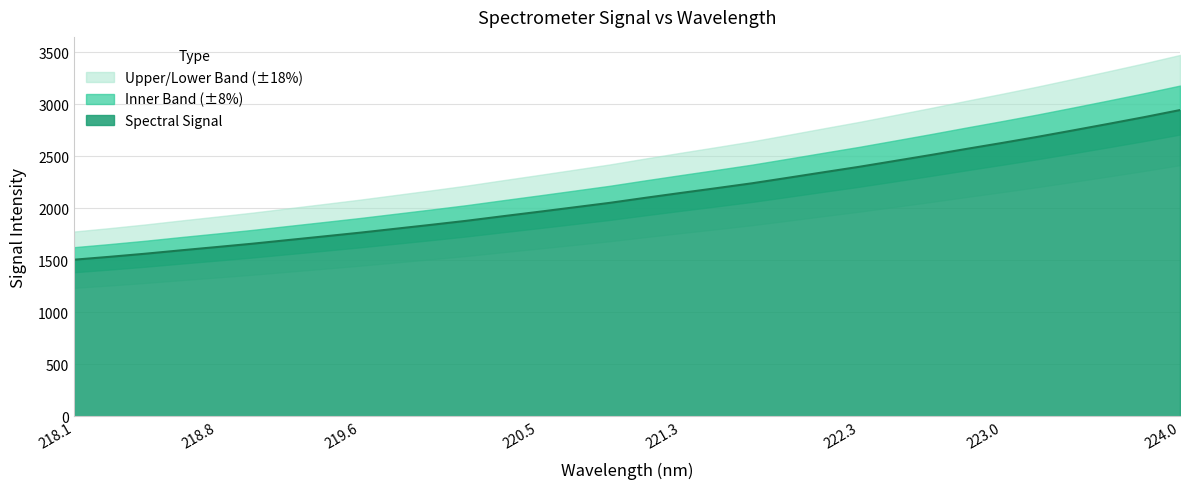

Reading left to right, transcribe all the data shown in this chart.

1505.1	1532.9	1562.8	1595.4	1626.9	1659.1	1694.2	1729.1	1764.6	1802.5	1840.4	1879.5	1922.6	1964.9	2008.0	2051.4	2099.9	2147.0	2193.0	2240.2	2292.6	2345.8	2398.4	2454.7	2511.4	2570.0	2627.2	2686.3	2748.4	2811.7	2876.1	2943.9